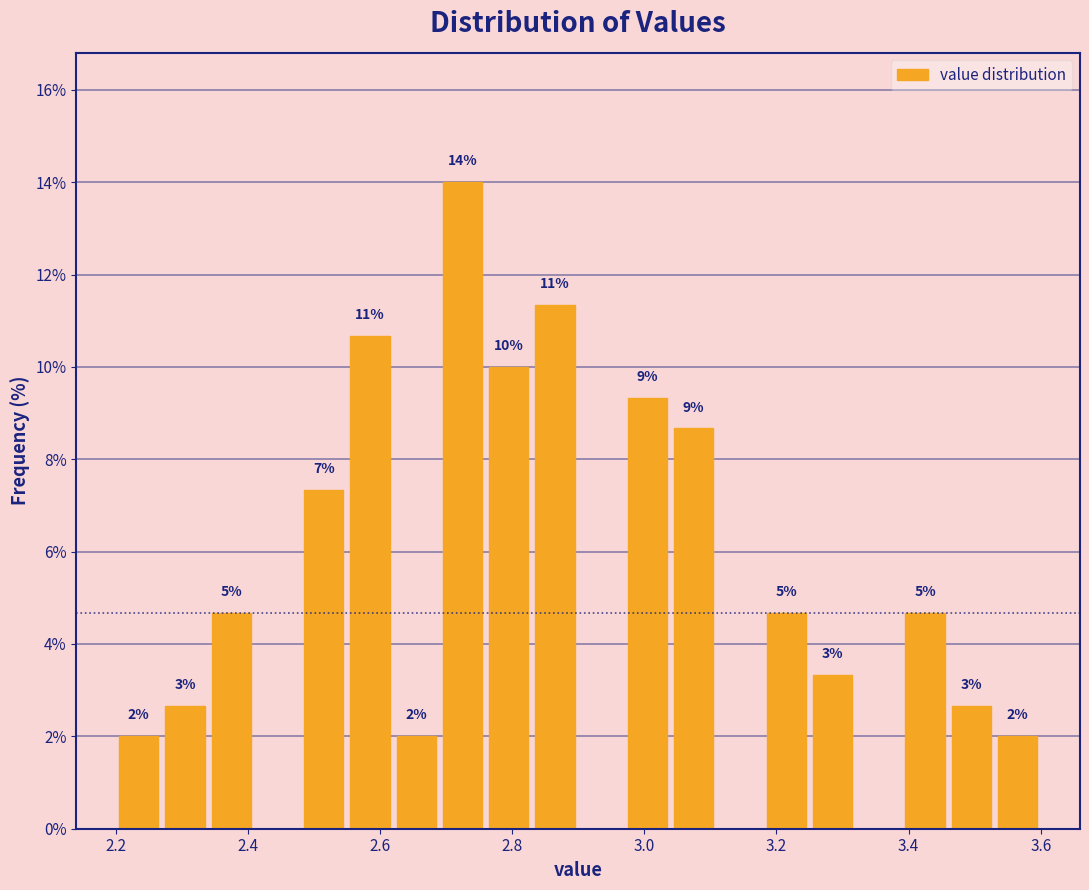

Read against the x-axis, roughly where is the centre of the tallest bar?

2.72